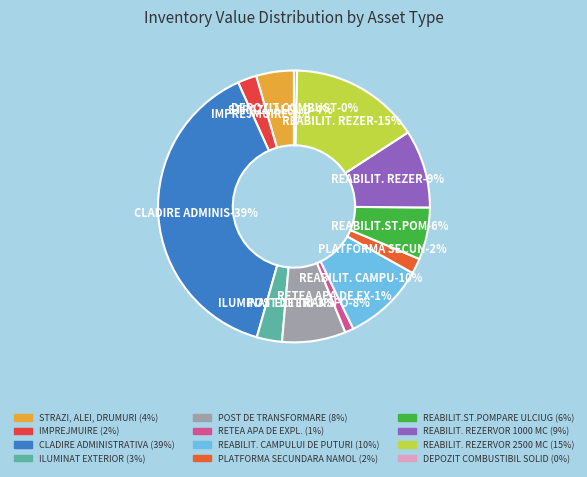

What percentage is the PLATFORMA SECUNDARA NAMOL slice, to the nearest percent?

2%